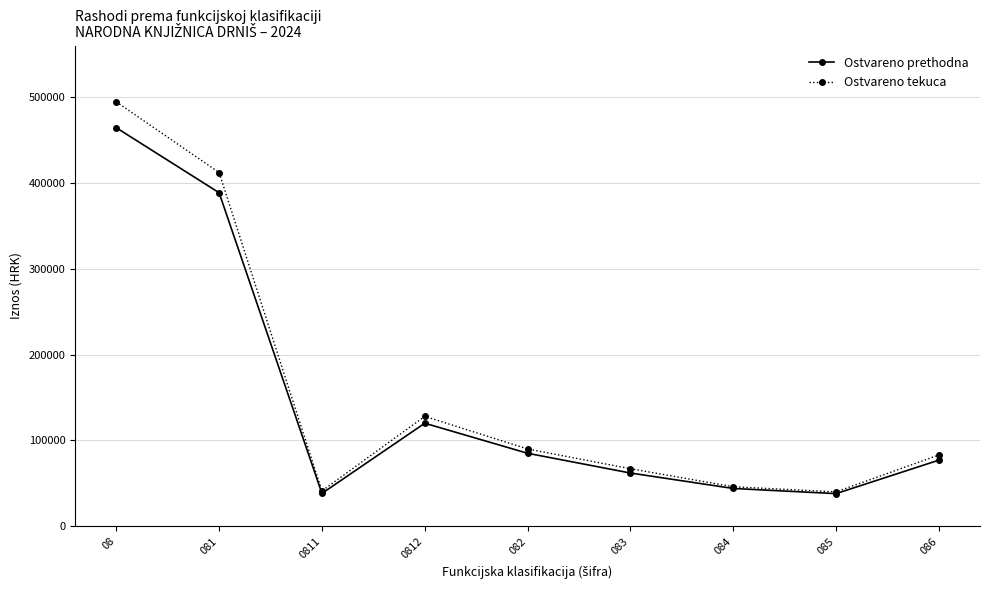

The value of Ostvareno tekuca at 084 is 74212. True or false?

False